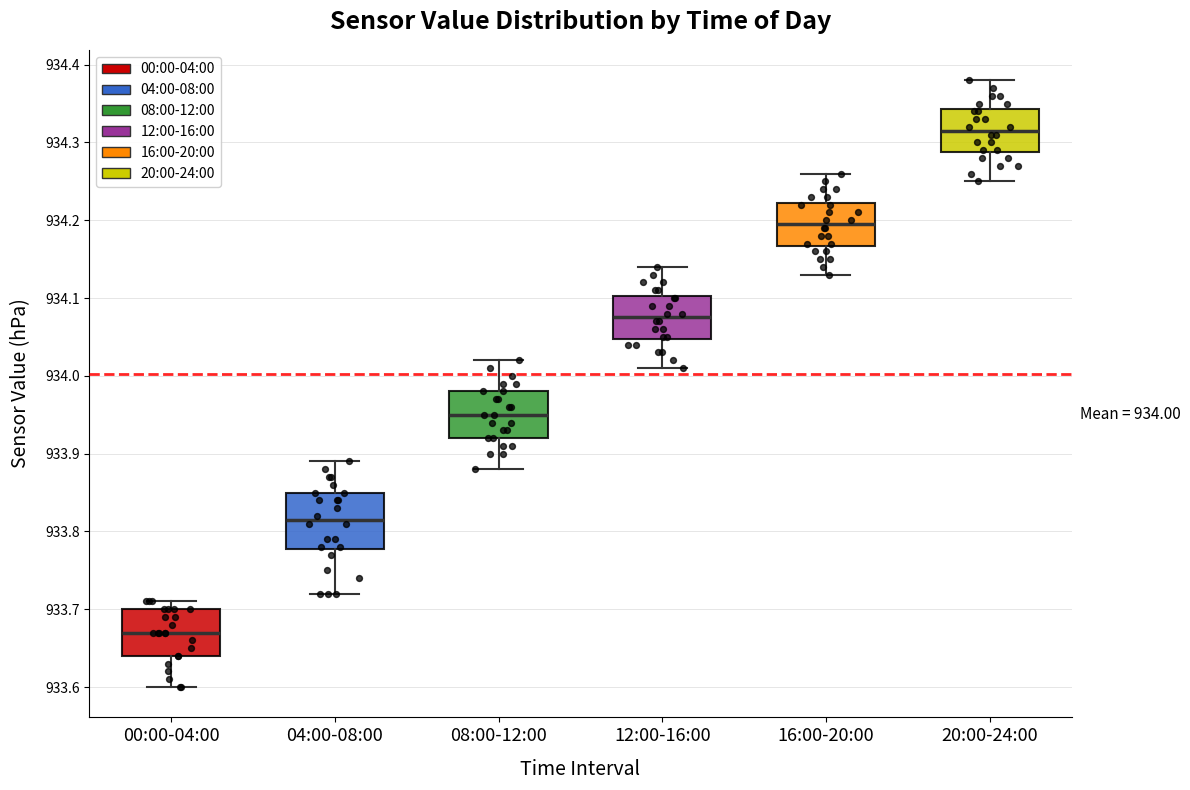

Which box has the highest median line?

20:00-24:00